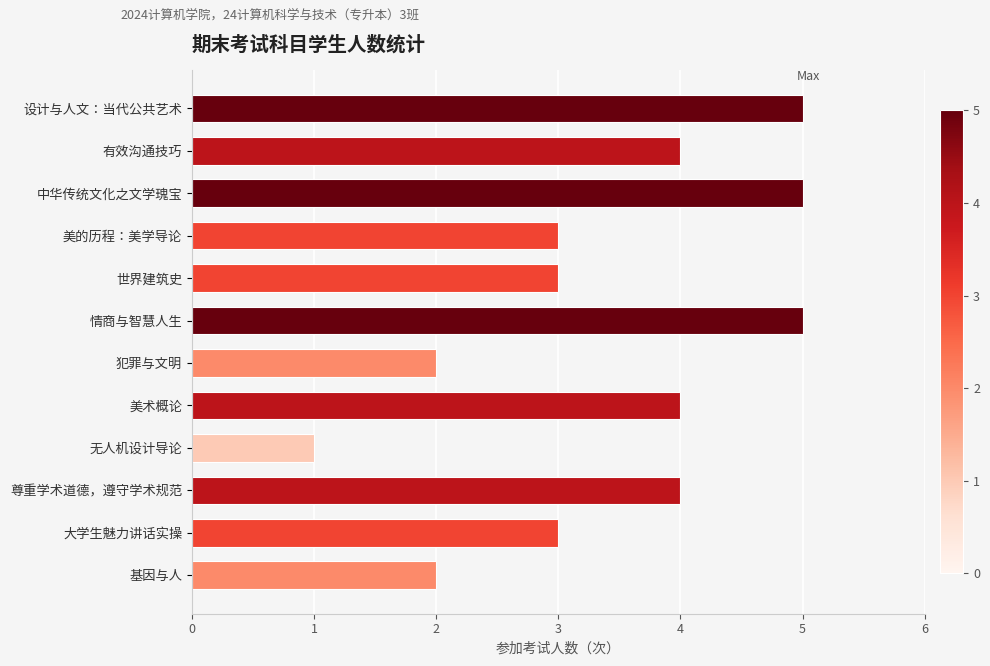

What is the maximum value shown in the chart?

5